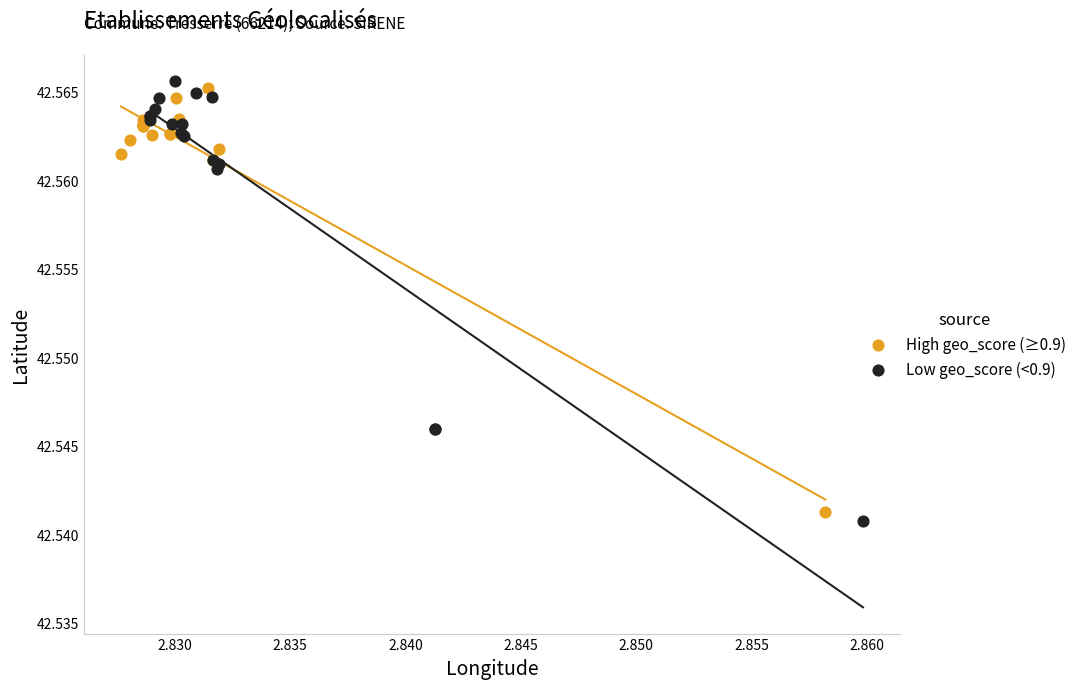

Which series reaches the maximum Y coordinate?

Low geo_score (<0.9)